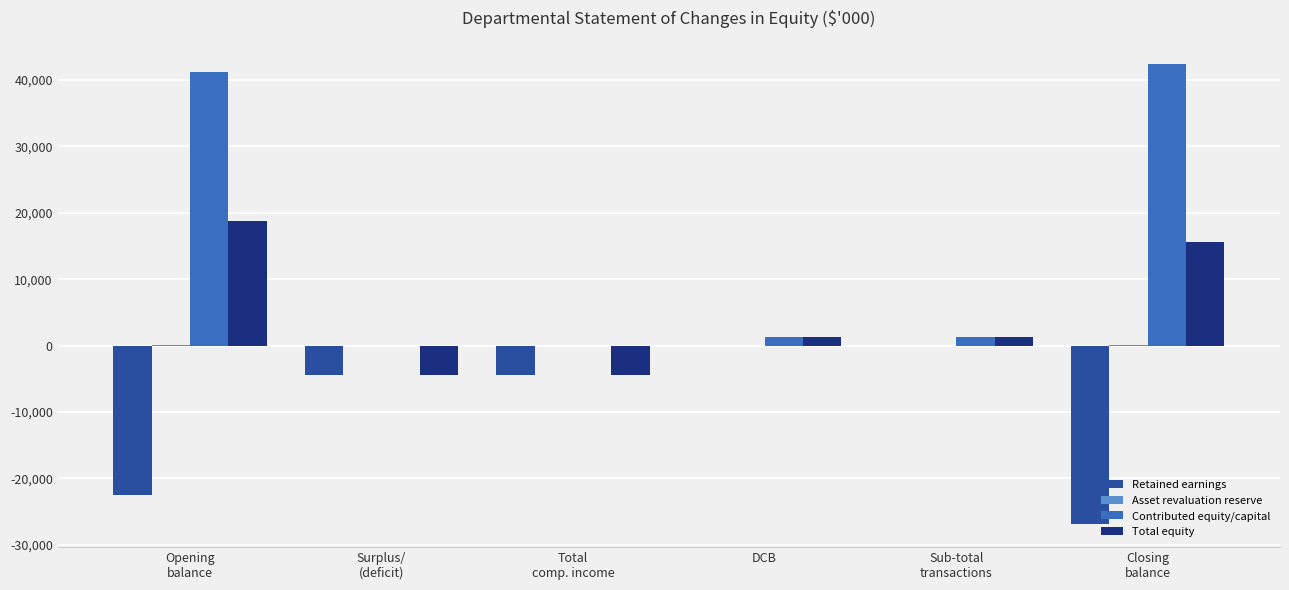

The value of Contributed equity/capital at Closing
balance is 59393. True or false?

False